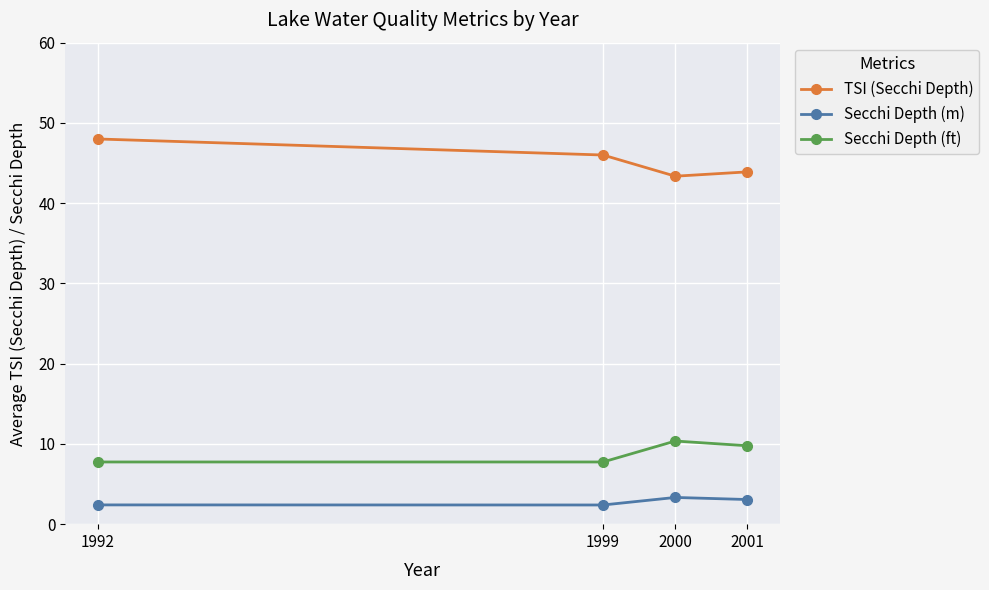

Read the Secchi Depth (m) value at 2000.

3.3